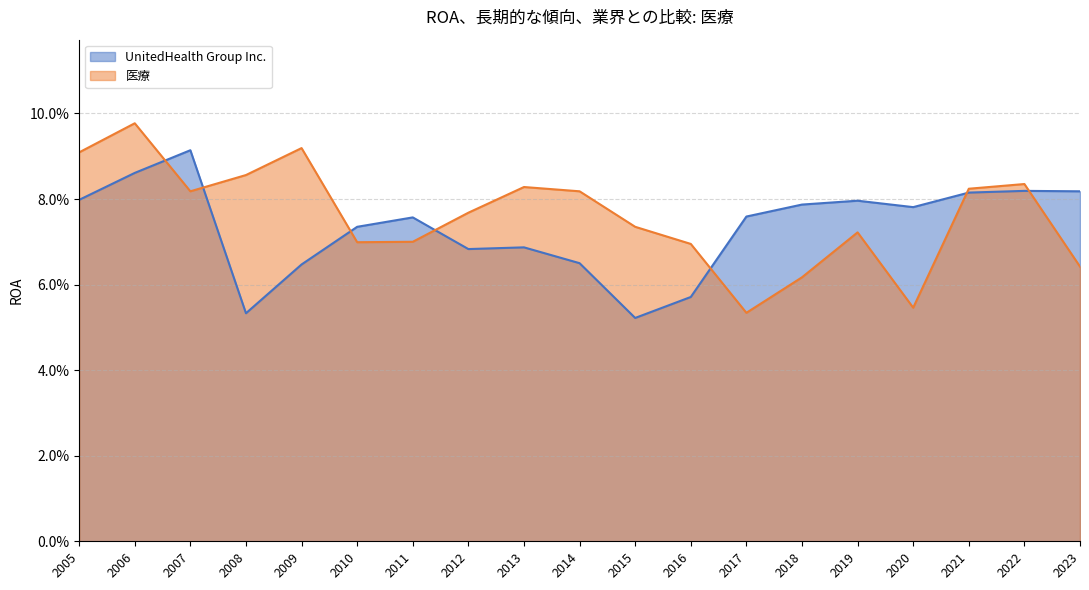

Reading left to right, transcribe all the data shown in this chart.

UnitedHealth Group Inc.: 2023=0.1	2022=0.1	2021=0.1	2020=0.1	2019=0.1	2018=0.1	2017=0.1	2016=0.1	2015=0.1	2014=0.1	2013=0.1	2012=0.1	2011=0.1	2010=0.1	2009=0.1	2008=0.1	2007=0.1	2006=0.1	2005=0.1
医療: 2023=0.1	2022=0.1	2021=0.1	2020=0.1	2019=0.1	2018=0.1	2017=0.1	2016=0.1	2015=0.1	2014=0.1	2013=0.1	2012=0.1	2011=0.1	2010=0.1	2009=0.1	2008=0.1	2007=0.1	2006=0.1	2005=0.1